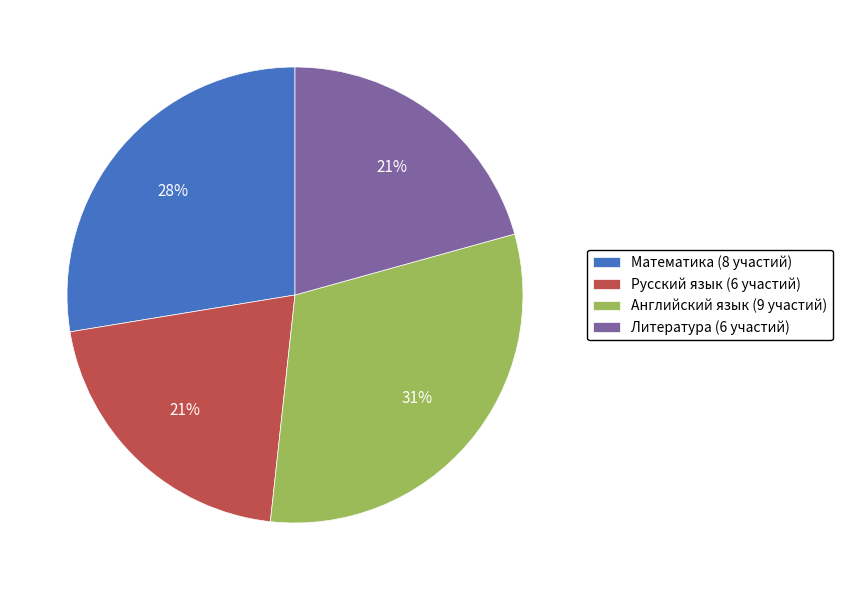

How many segments does this pie chart have?

4